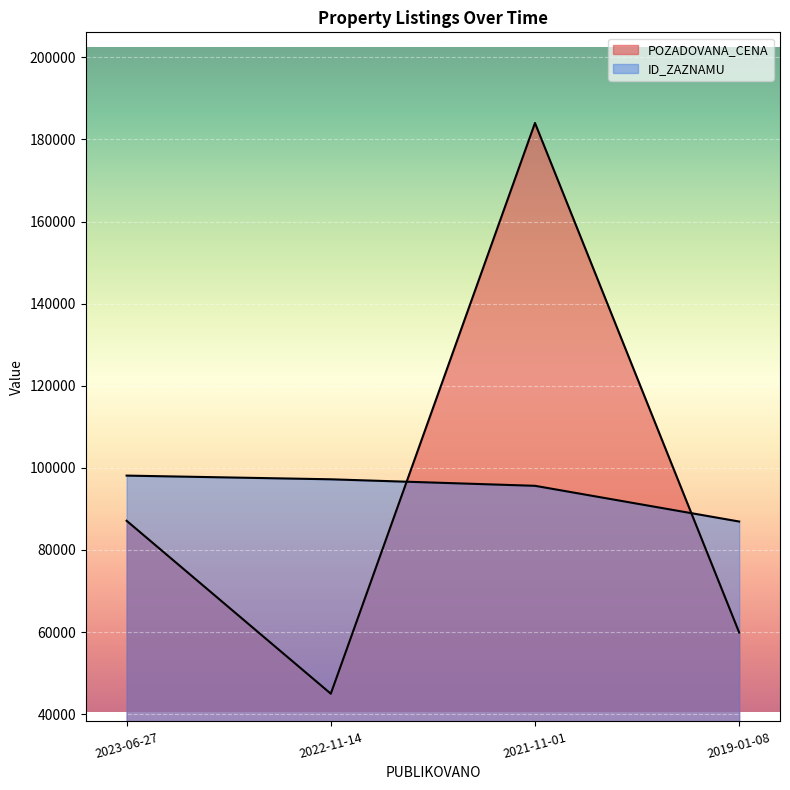

True or false: ID_ZAZNAMU and POZADOVANA_CENA cross at least once.

True